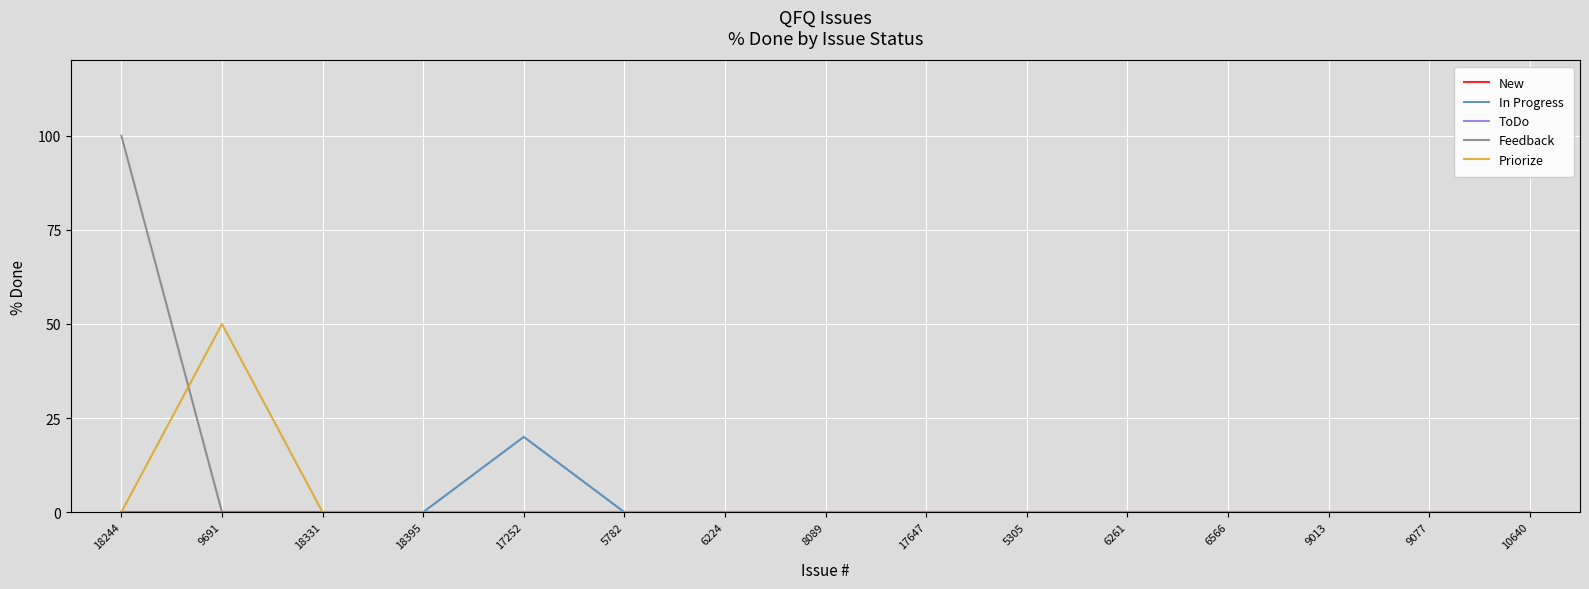

Where is Feedback nearest to the value 50?

18244